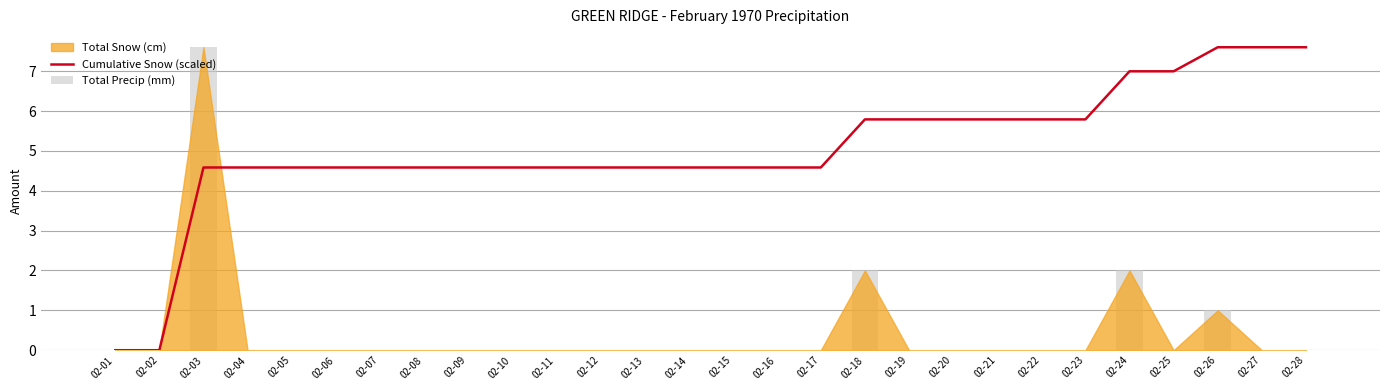

What is the highest value of the Cumulative Snow (scaled) series?

7.6